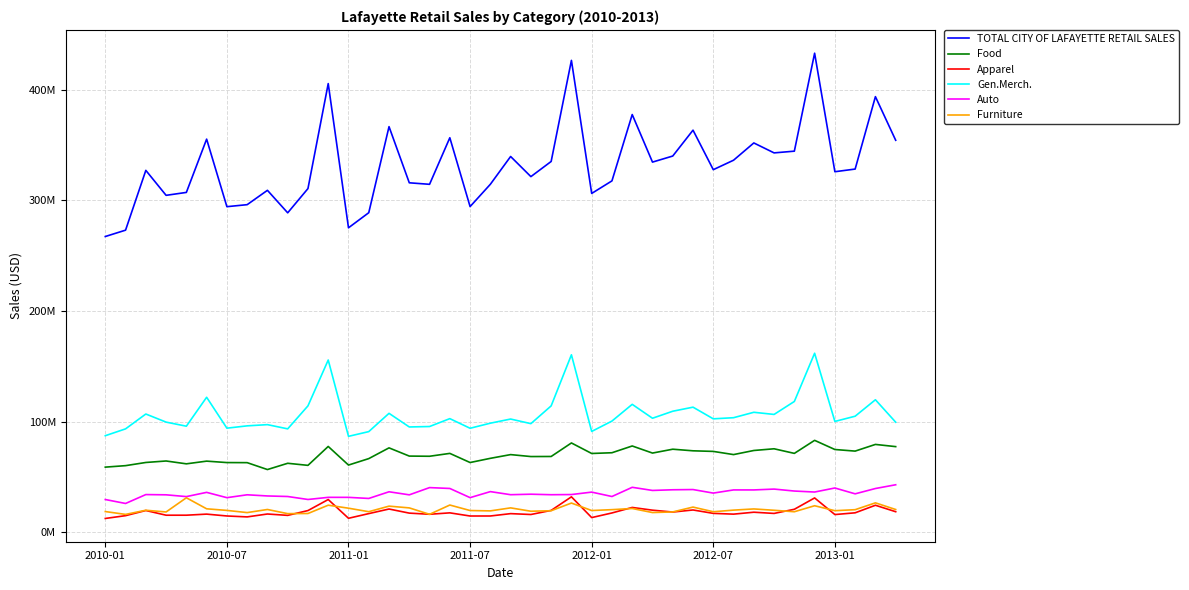

What are all the series names shown in the legend?

TOTAL CITY OF LAFAYETTE RETAIL SALES, Food, Apparel, Gen.Merch., Auto, Furniture